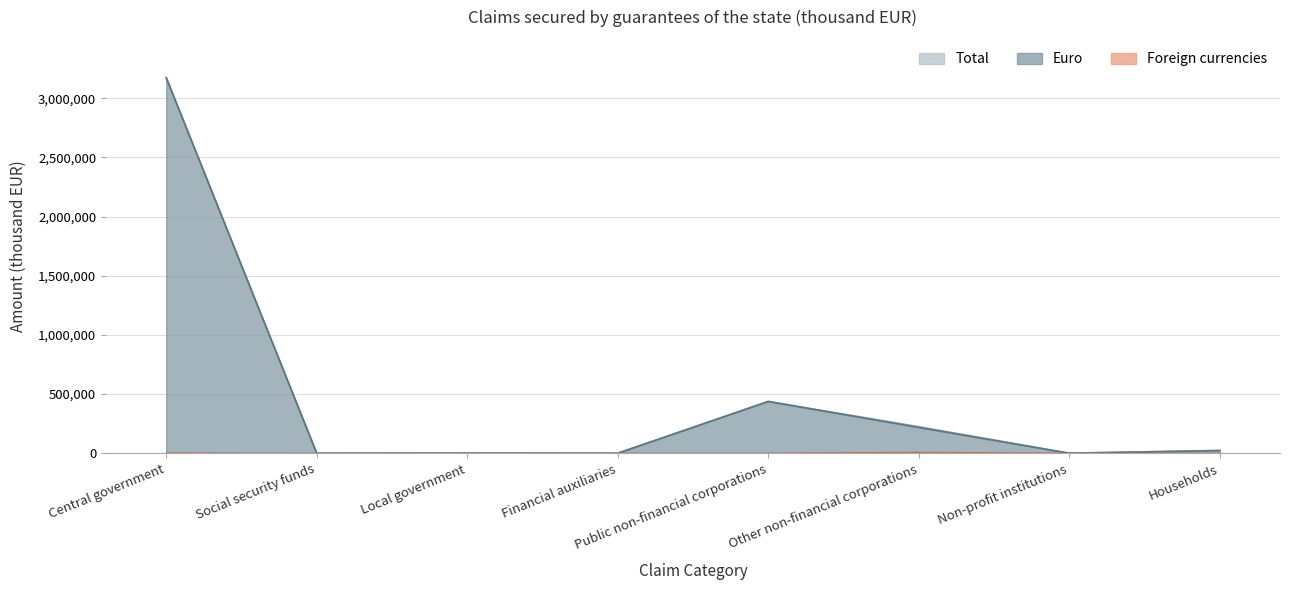

At which label is Foreign currencies closest to 3354?

Central government